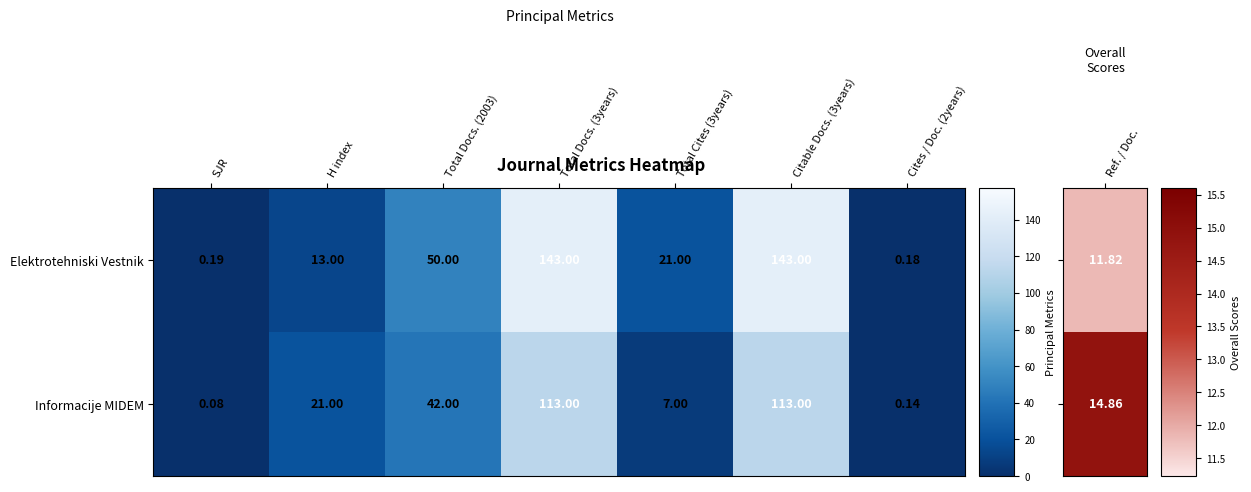

Which category has the lowest value in the Informacije MIDEM series?

SJR